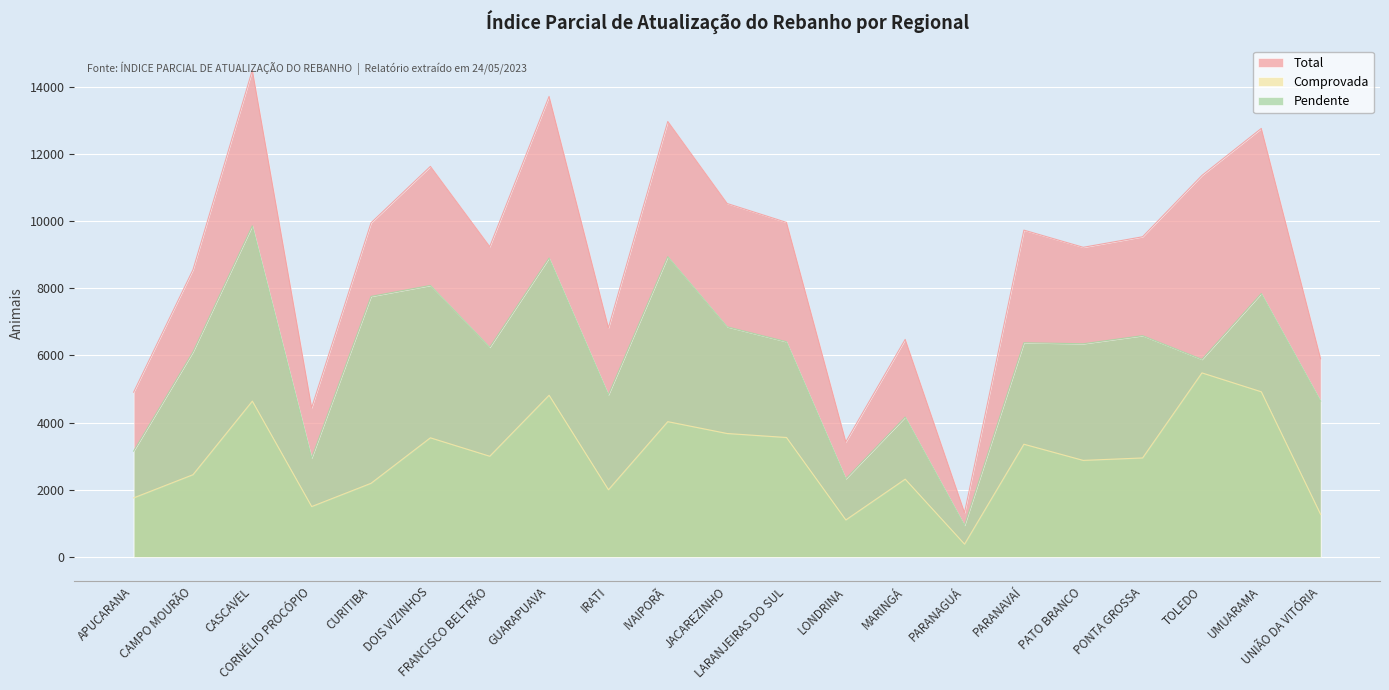

What position from the left is JACAREZINHO?

11